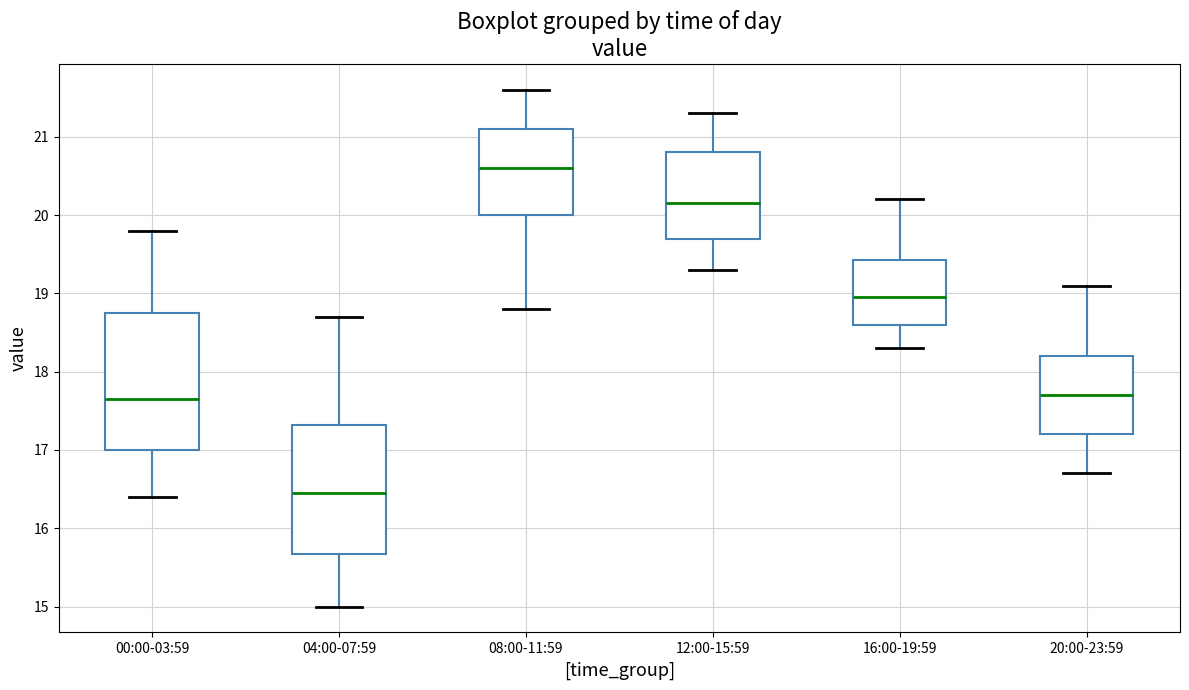

Where does the lower whisker of the box for 12:00-15:59 end on the y-axis? The values are not printed on the chart, so give them approximately, as read against the axis.

19.3